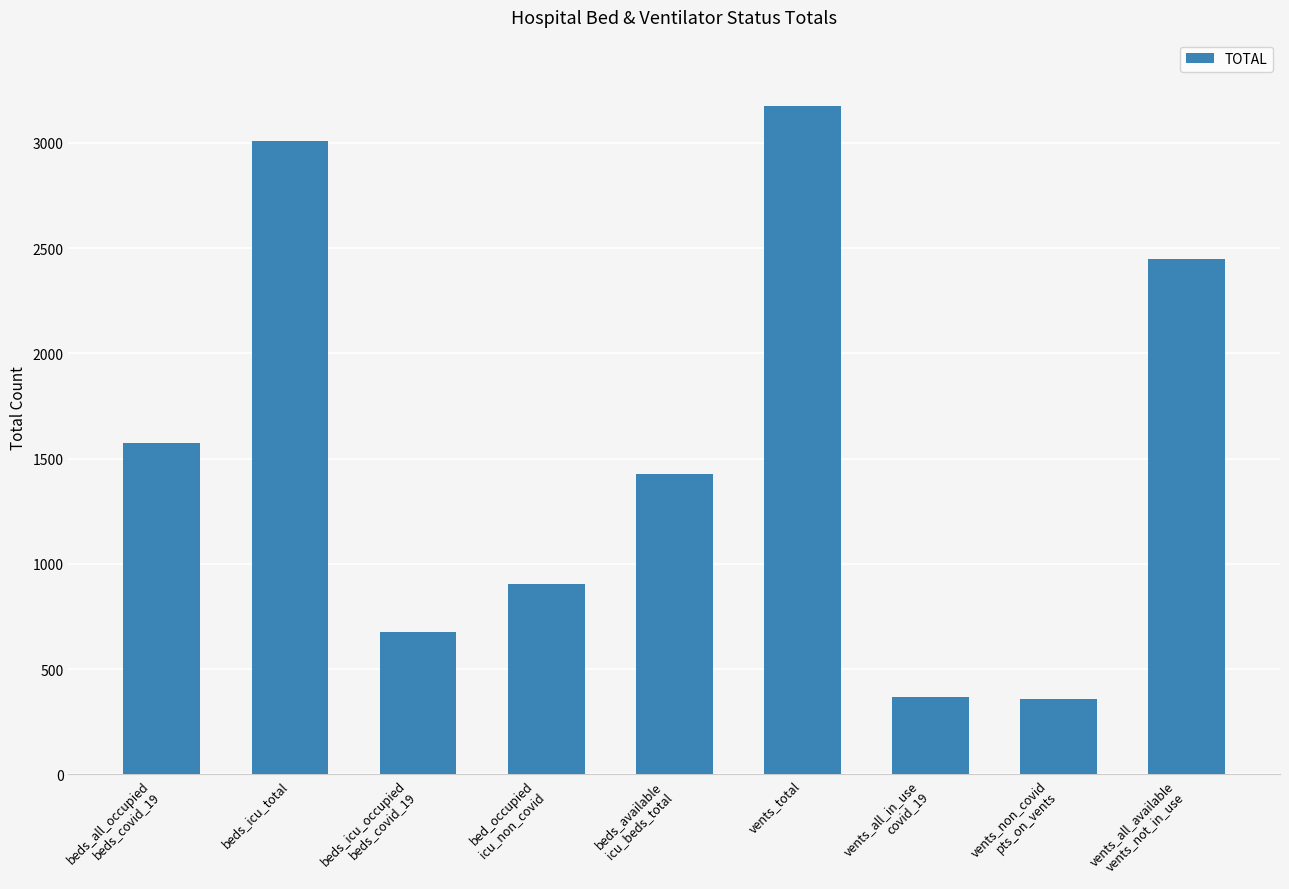

The chart shows a value of 2446 at vents_all_available
vents_not_in_use. True or false?

True